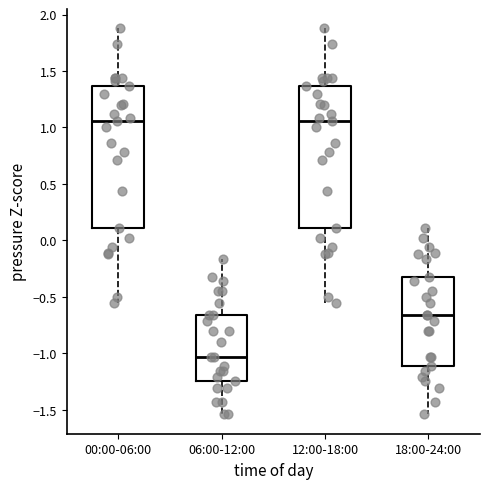

Where is the lower edge of the box for 00:00-06:00 on the y-axis? The values are not printed on the chart, so give them approximately, as read against the axis.

0.10